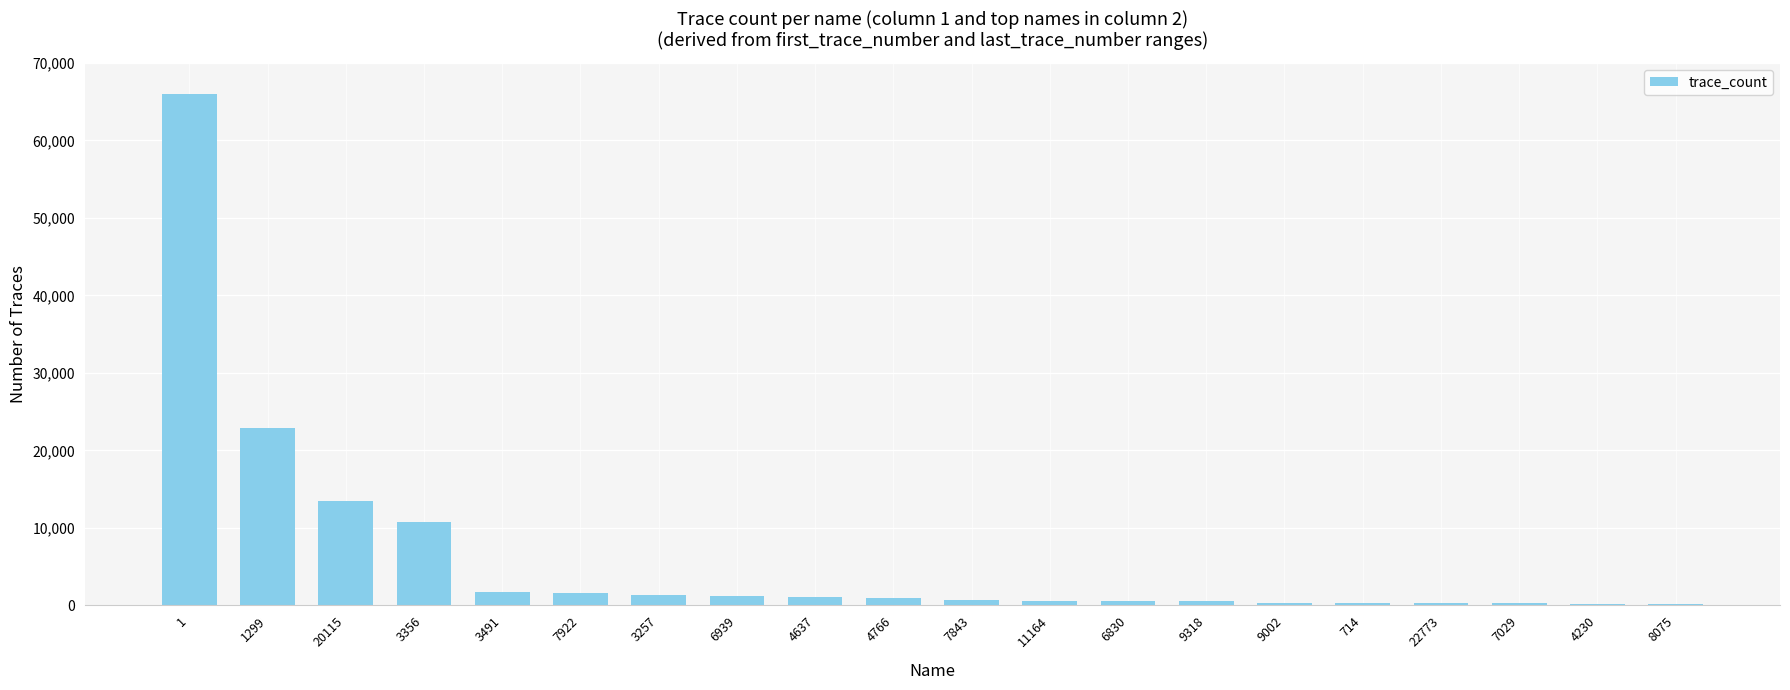

Where does the data first go above 941?

1